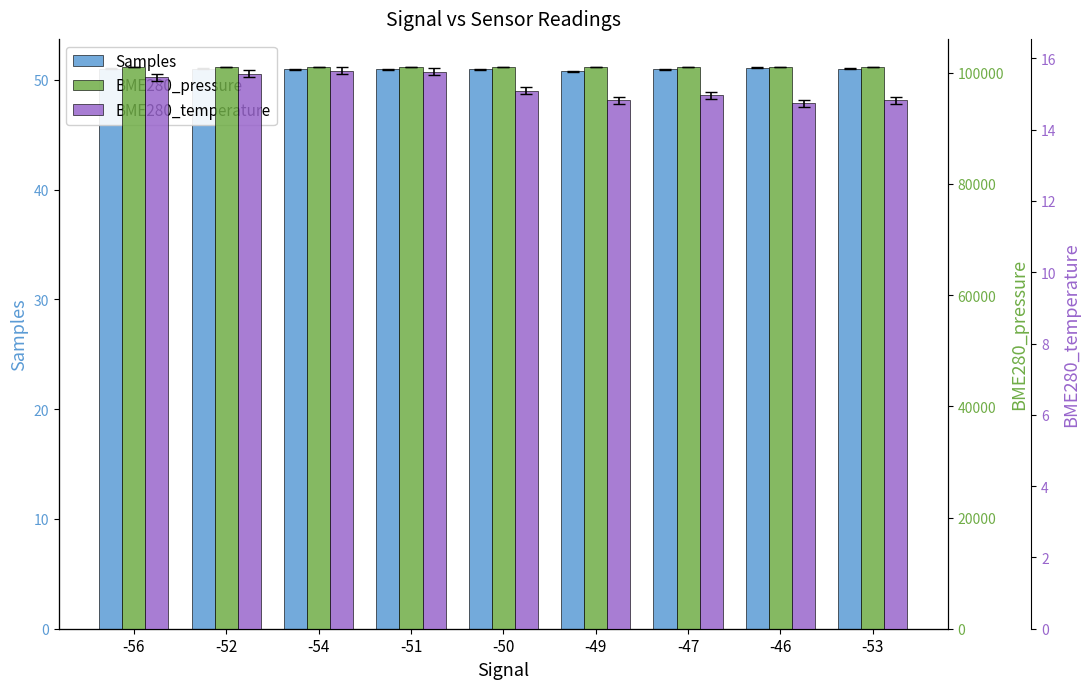

How many bars are there in total?

27